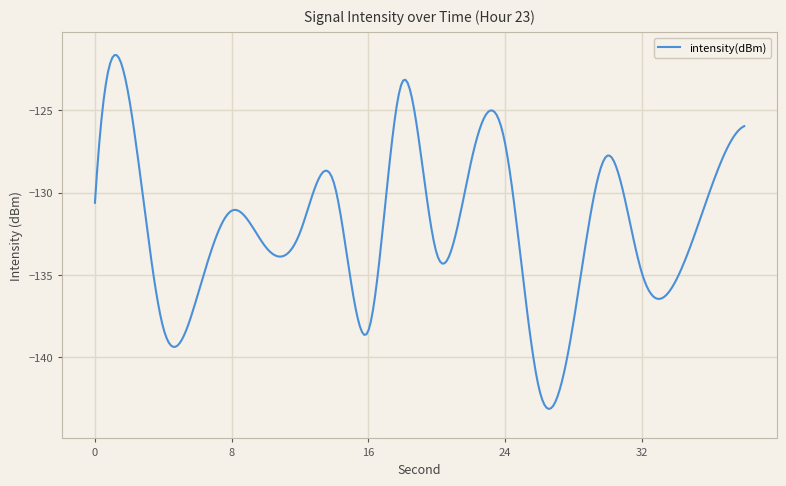

What is the sum of all values?

-39610.0